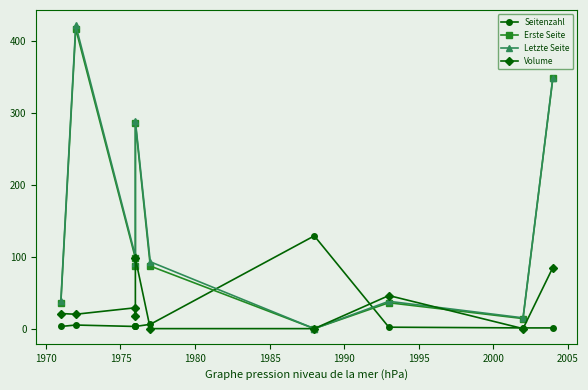

Which has a higher value, 1990 or 1975?

1990